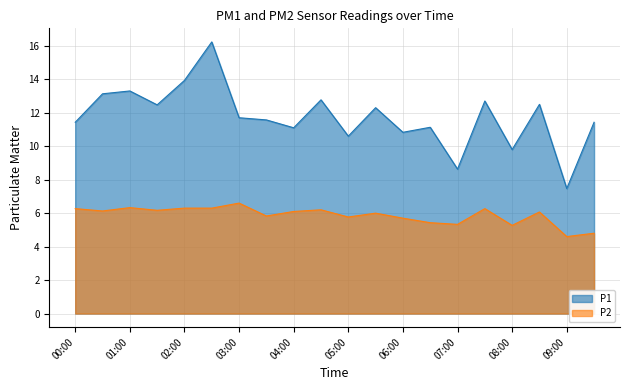

How many interior local peaks does the P1 series have?

7